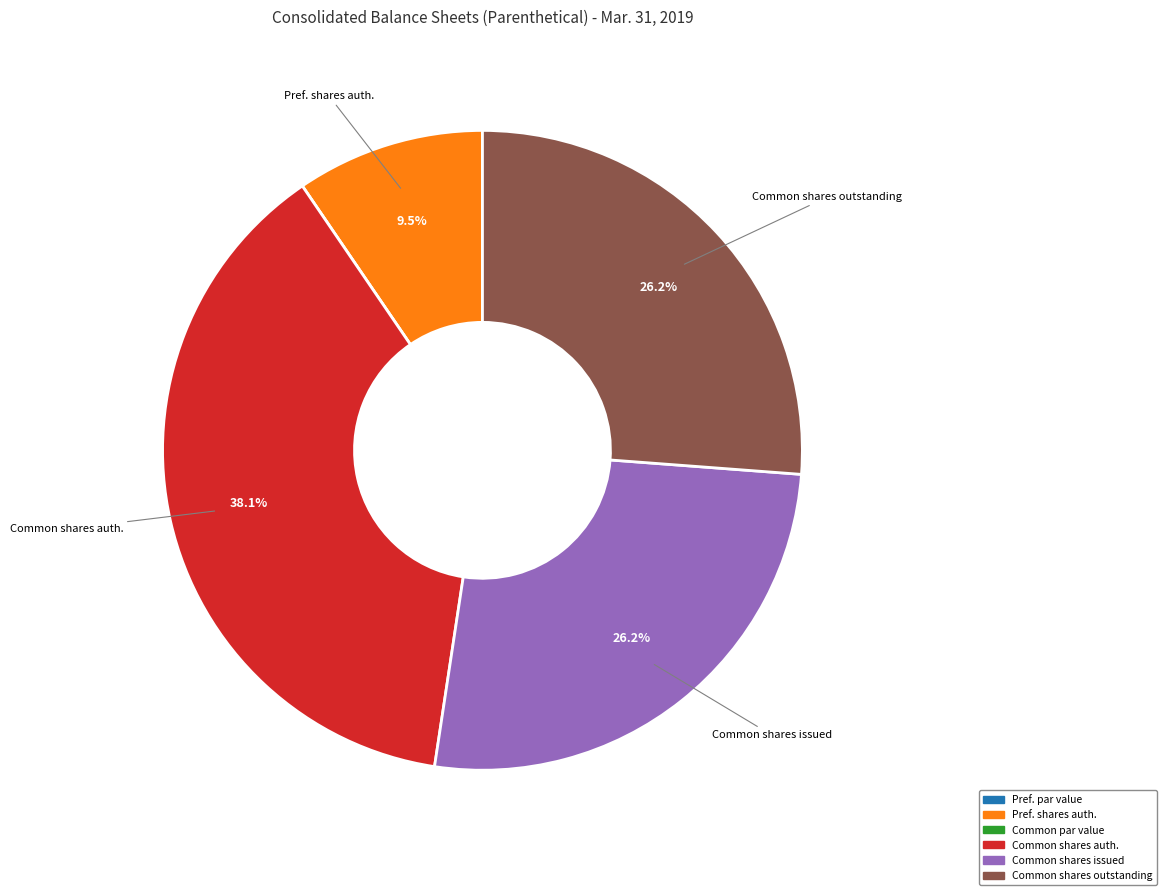

Is there any slice that represents more than half of the pie?

No